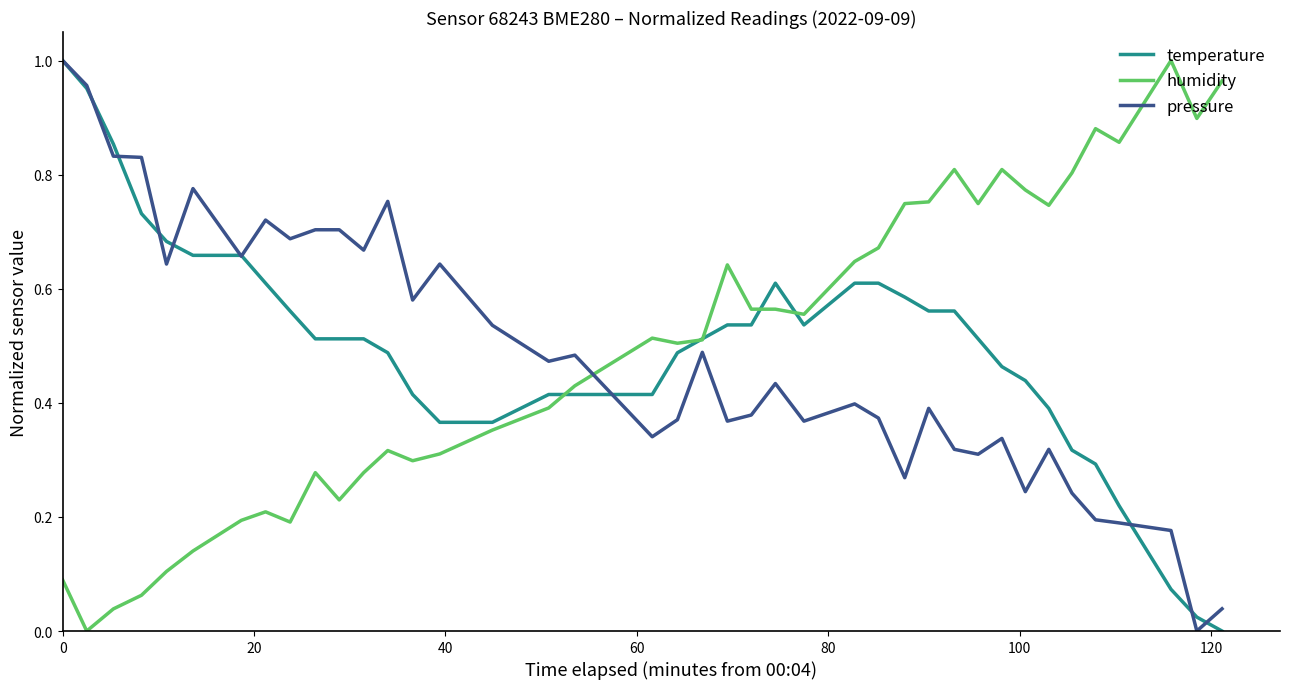

Which series ends up on top after the final intersection of humidity and pressure?

humidity